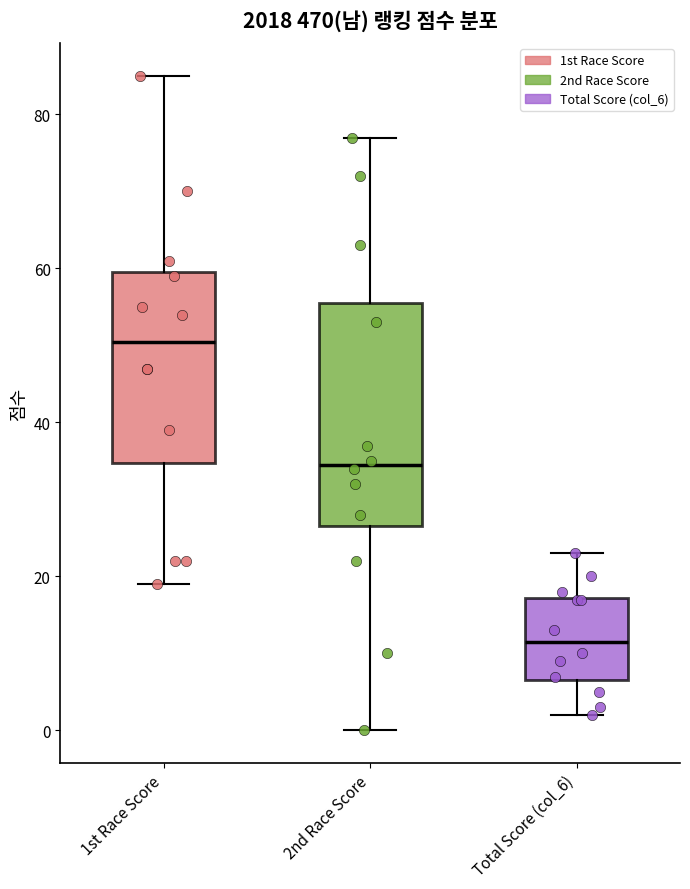

Reading left to right, transcribe this box plot: for each box, give where its median line is, the range the box spans, and where its two whiskers end, as read against the y-axis. The values are not printed on the chart, so give them approximately, as read against the axis.

1st Race Score: median 50, box 34 to 60, whiskers 20 to 86
2nd Race Score: median 34, box 26 to 56, whiskers 0 to 78
Total Score (col_6): median 12, box 6 to 18, whiskers 2 to 24